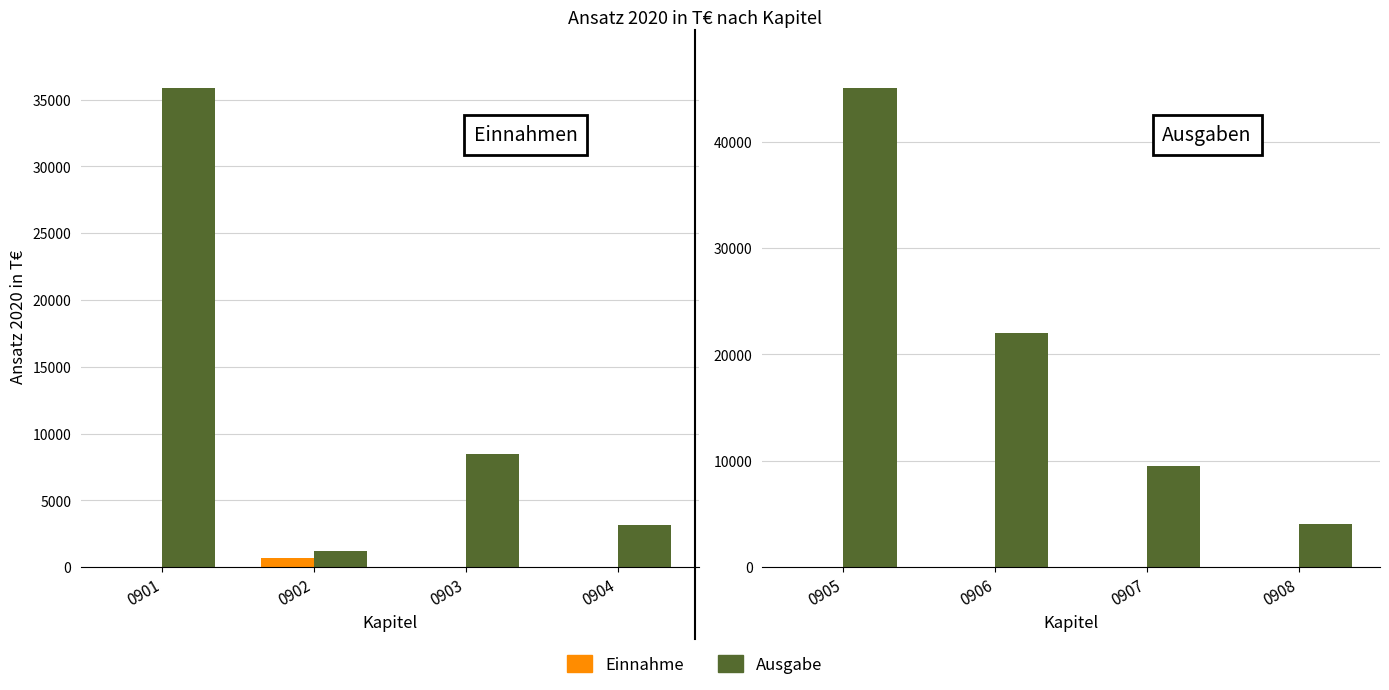

Is the value of Ausgabe at 0907 greater than the value of Einnahme at 0907?

Yes